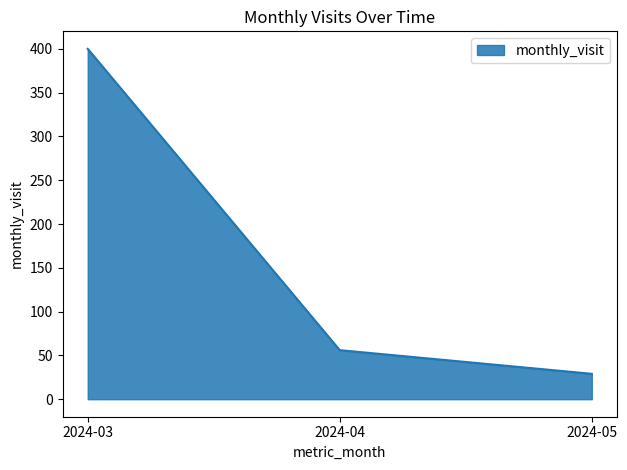

What is the difference between the maximum and second lowest values?

344